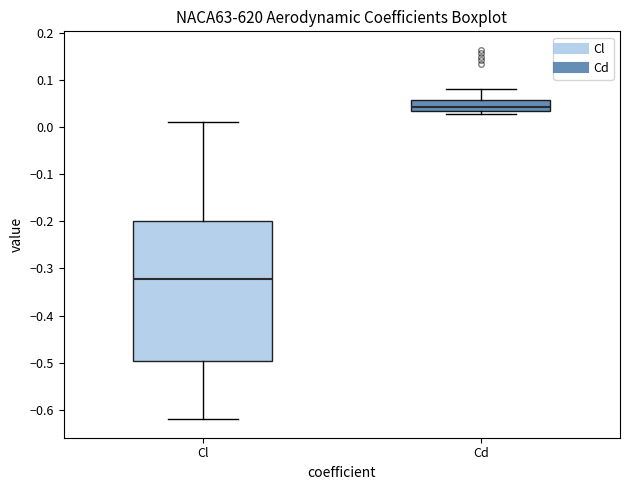

Where is the upper edge of the box for Cd on the y-axis? The values are not printed on the chart, so give them approximately, as read against the axis.

0.06